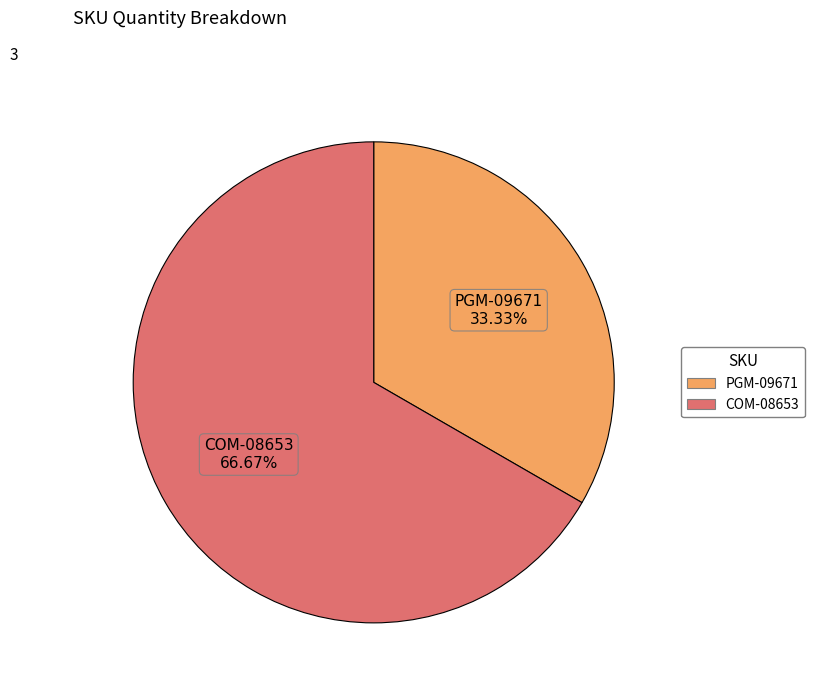

To the nearest percent, what is the difference between the largest and smallest slice percentages?

33%